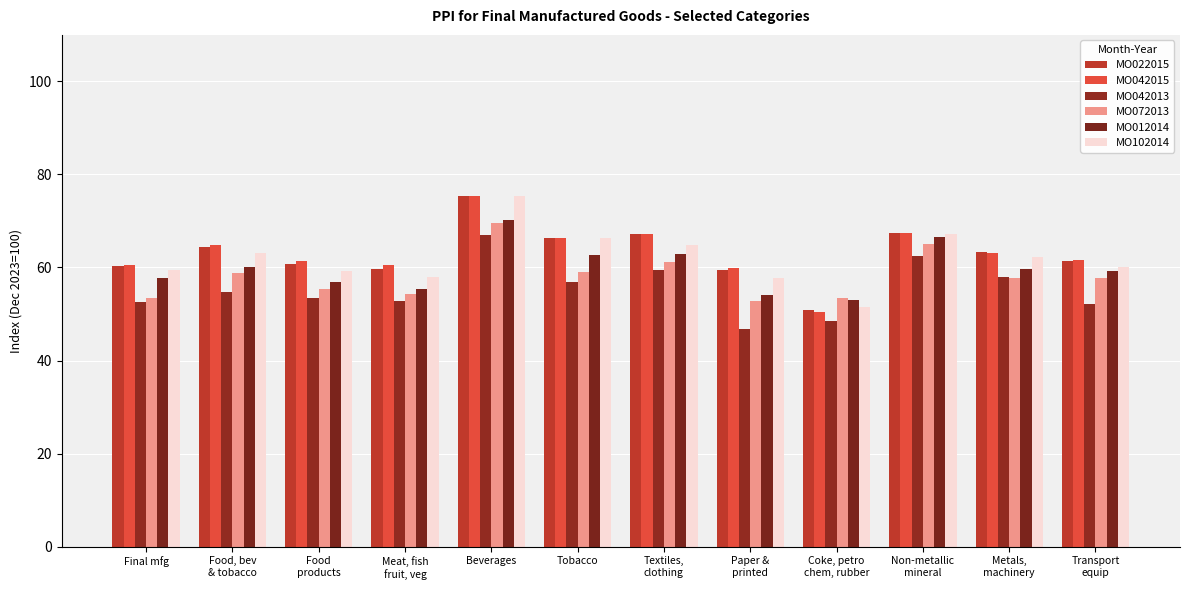

What is the total value across all series at Transport
equip?

352.5